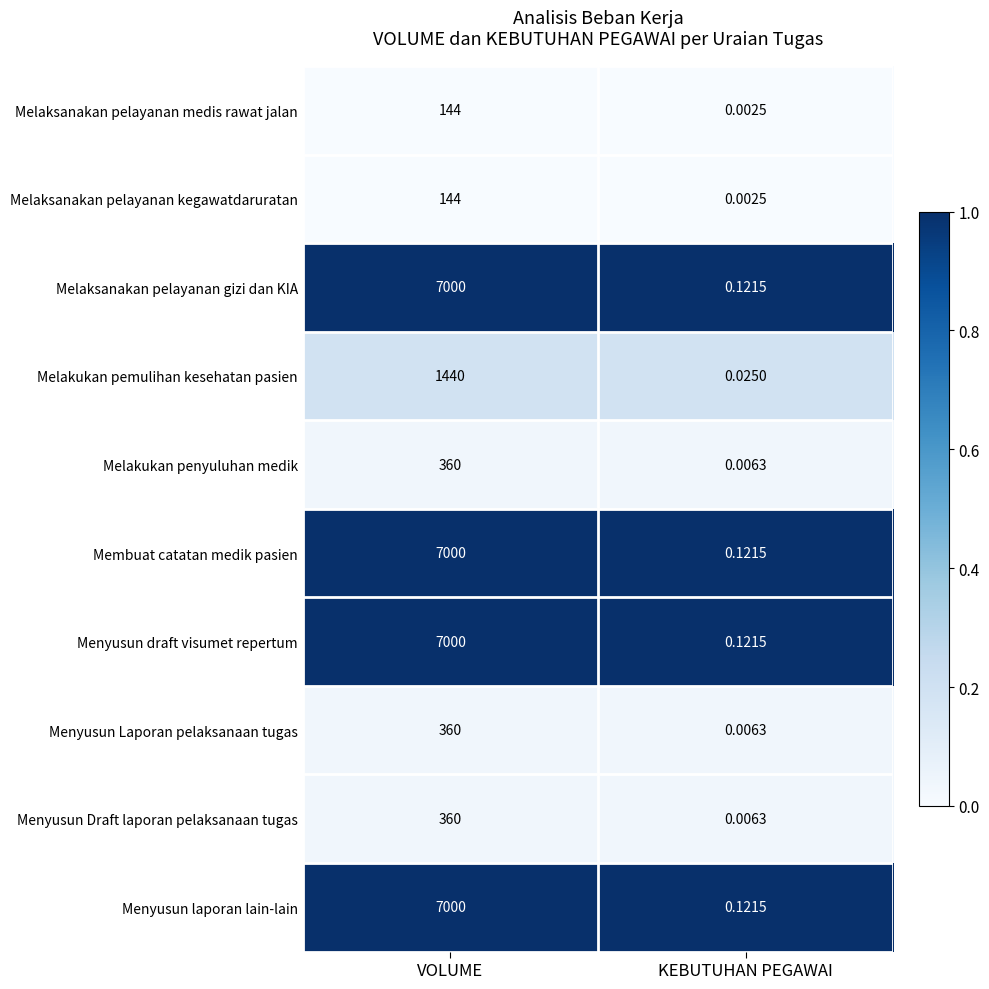

At which label is Melakukan penyuluhan medik closest to 180?

KEBUTUHAN PEGAWAI